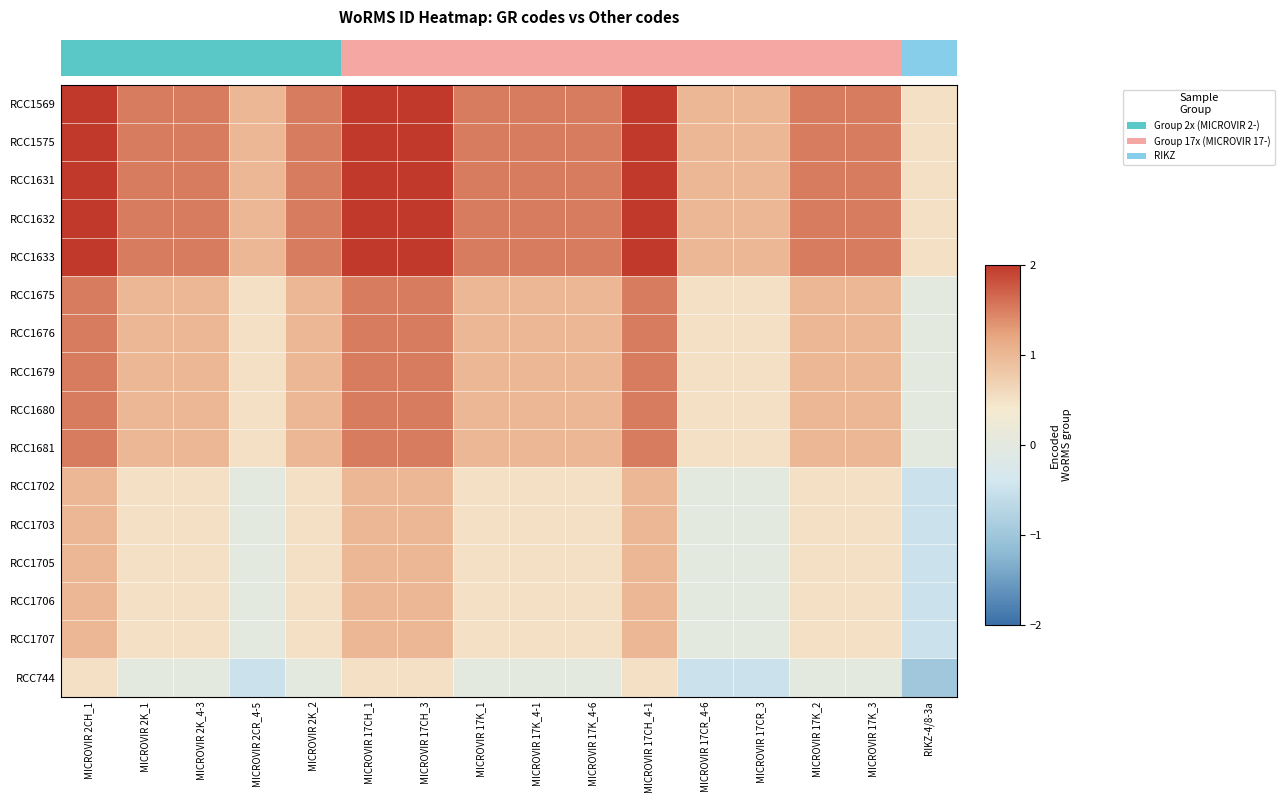

Where does the RCC1676 series first go above 1?

MICROVIR 2CH_1